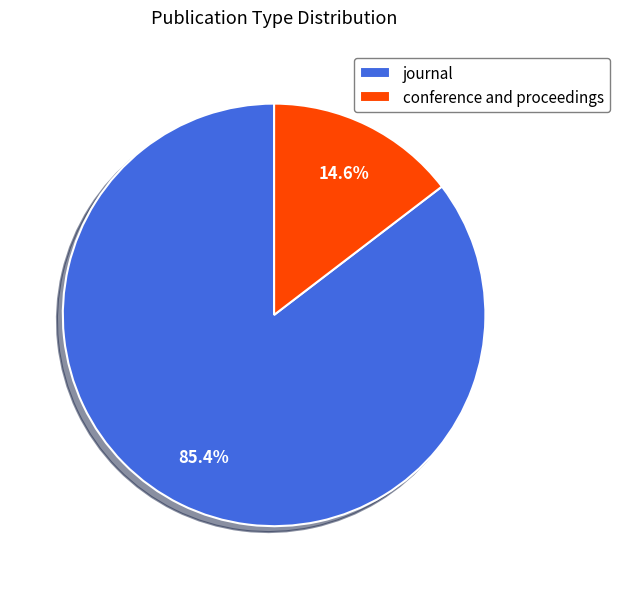

Which has a higher value, journal or conference and proceedings?

journal